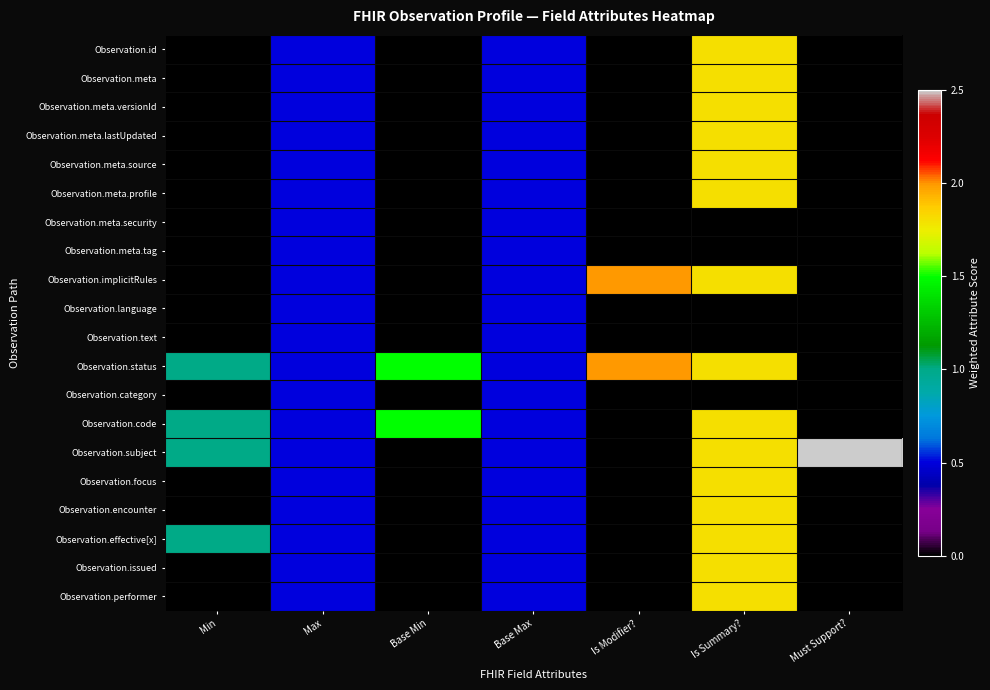

What is the total value across all series at Max?

10.0